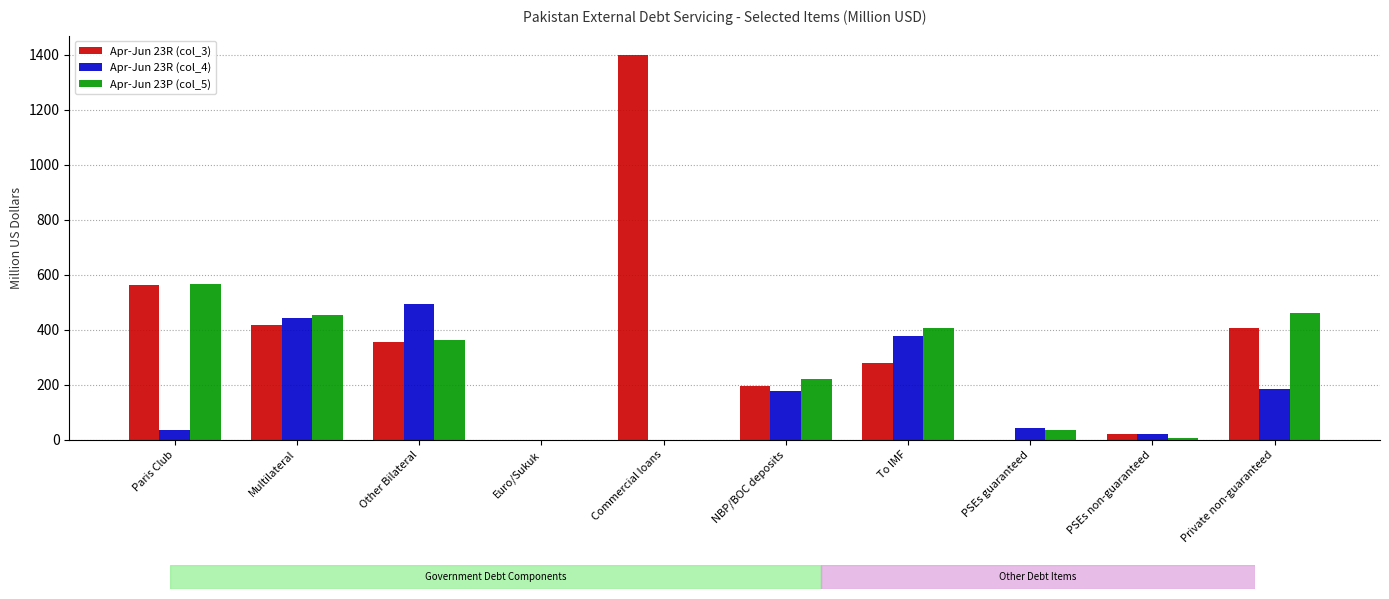

Which has a higher value, PSEs non-guaranteed or Other Bilateral?

Other Bilateral